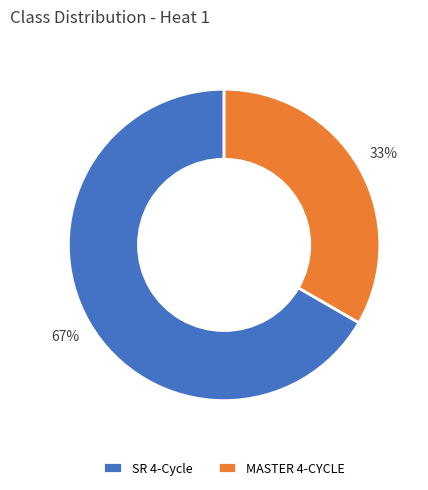

Which slice is the smallest?

MASTER 4-CYCLE